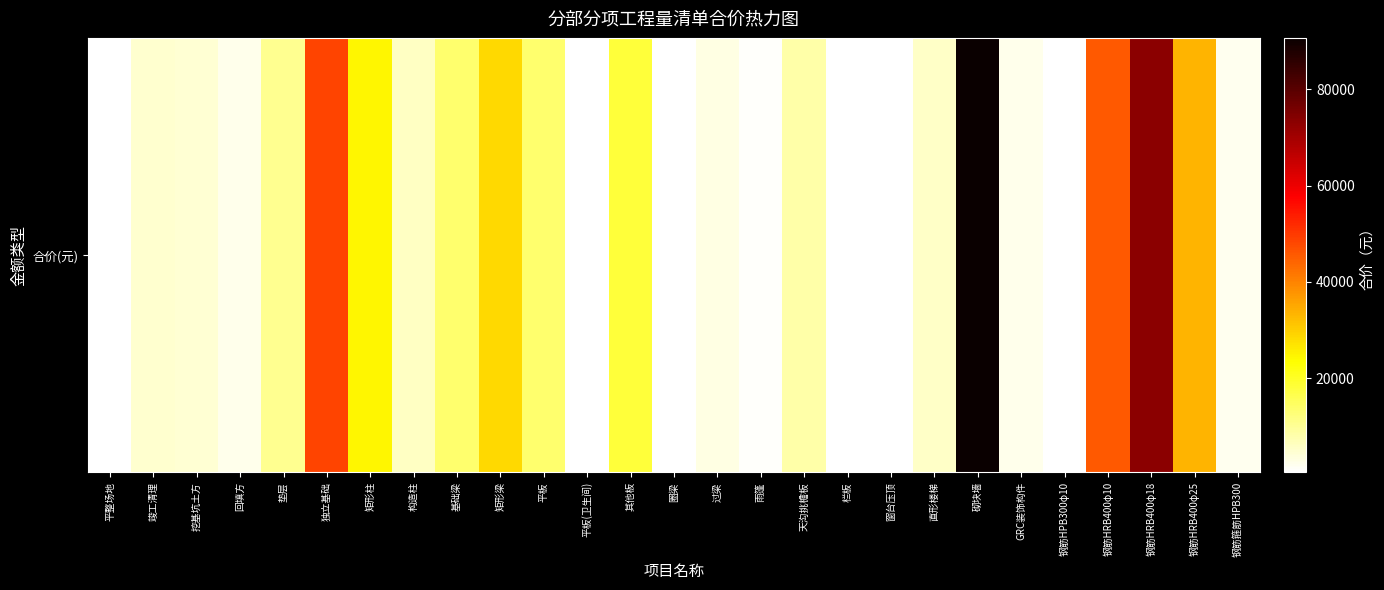

What value does the data have at 平整场地?

429.6